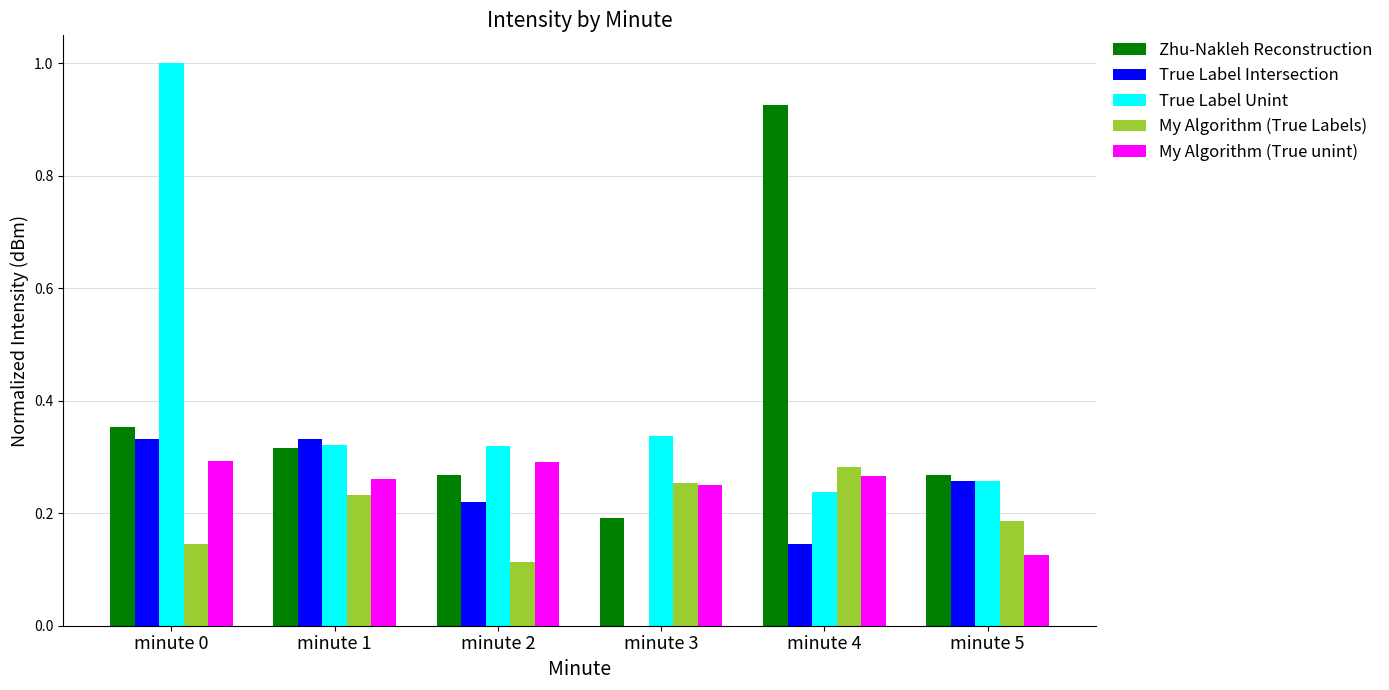

What is the maximum value shown in the chart?

1.0